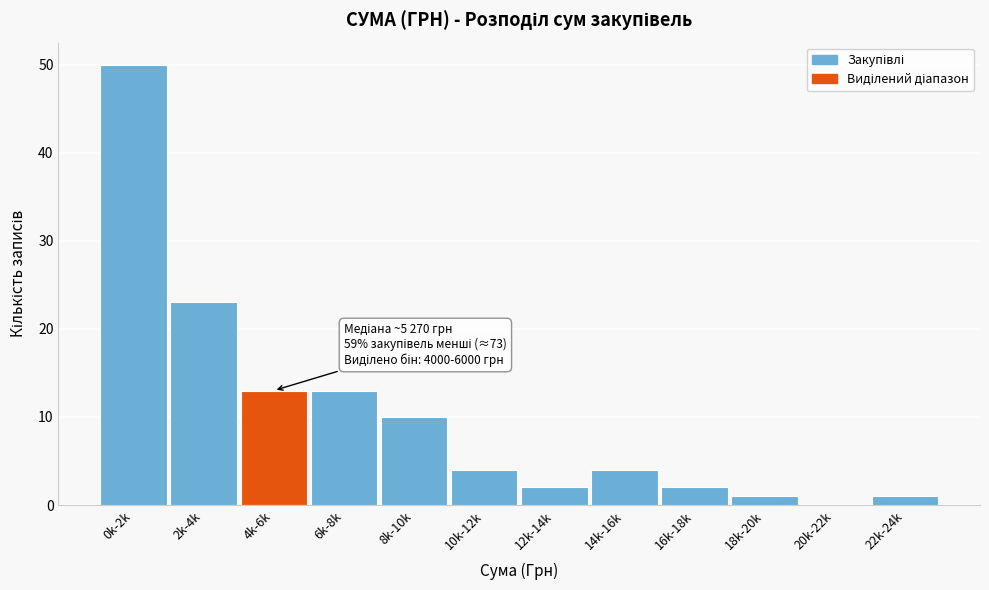

Reading left to right, list all the values displayed in this chart.

0k-2k=50	2k-4k=23	4k-6k=13	6k-8k=13	8k-10k=10	10k-12k=4	12k-14k=2	14k-16k=4	16k-18k=2	18k-20k=1	20k-22k=0	22k-24k=1